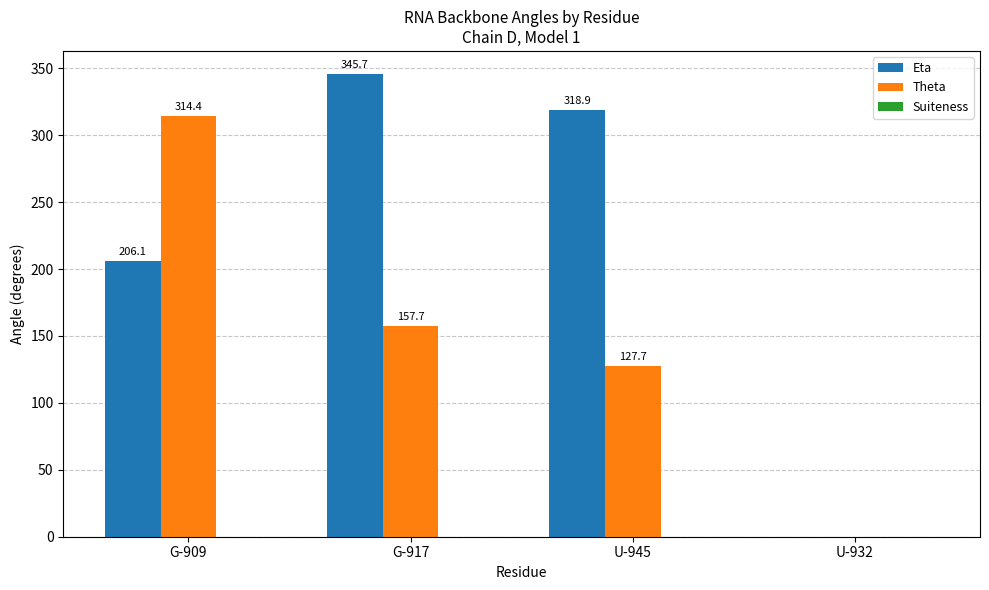

What is the sum of the Eta values at U-945 and U-932?

318.9